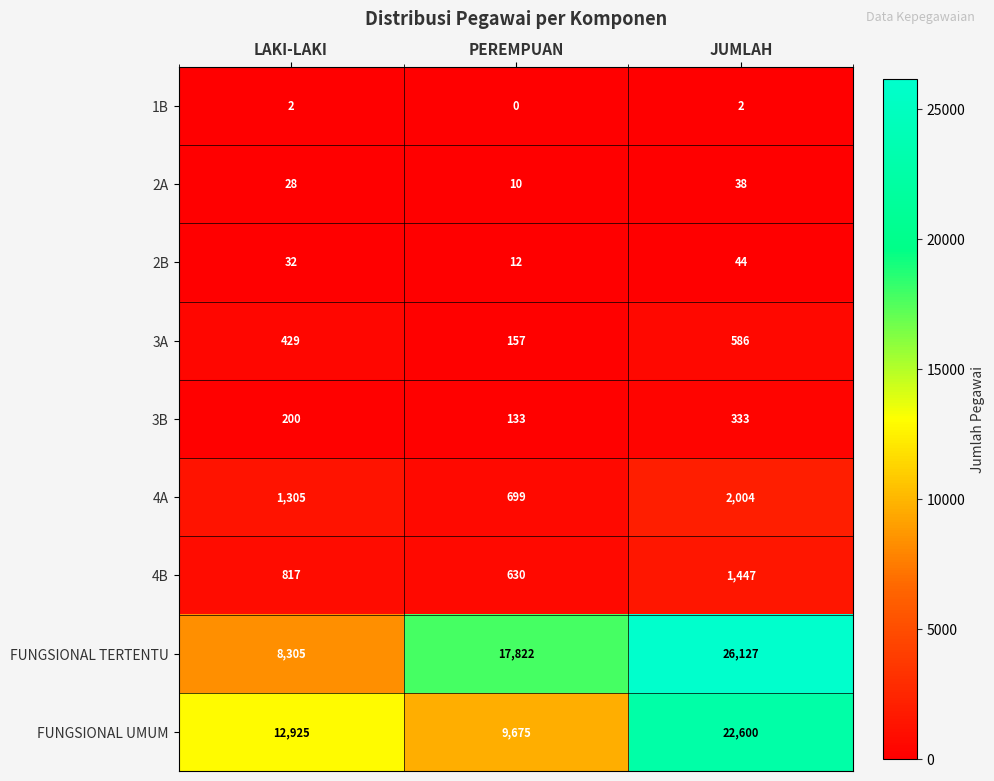

What is the spread (max minus min) of values at LAKI-LAKI?

12923